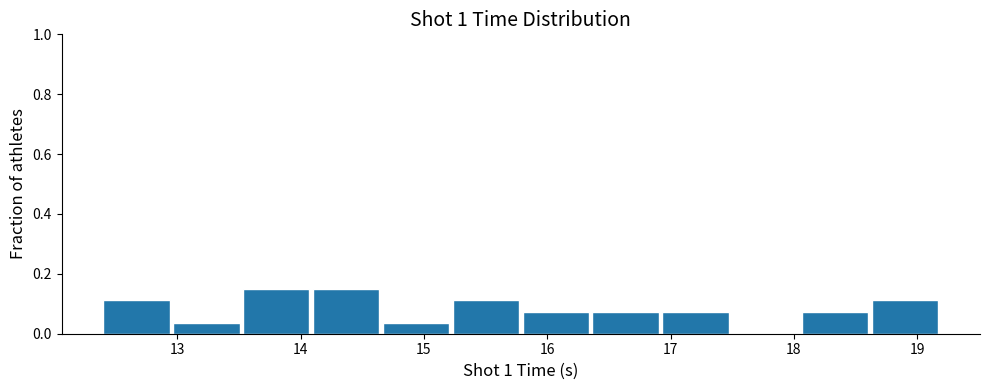

How tall is the bar that spans 14.1 to 14.7 on the x-axis? Neither the bar edges nor the heights are printed on the chart, so give them approximately, as read against the axes.

0.14